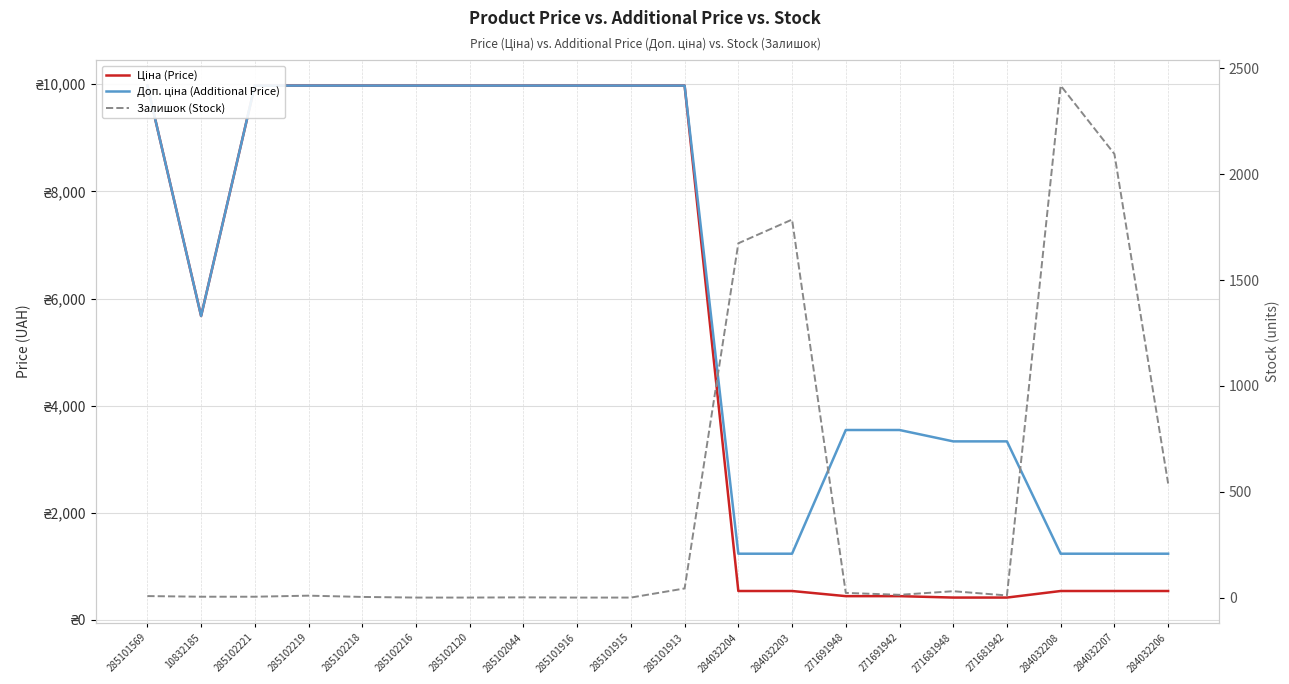

Rank the series by their maximum value, from lowest to highest.

Залишок (Stock), Ціна (Price), Доп. ціна (Additional Price)